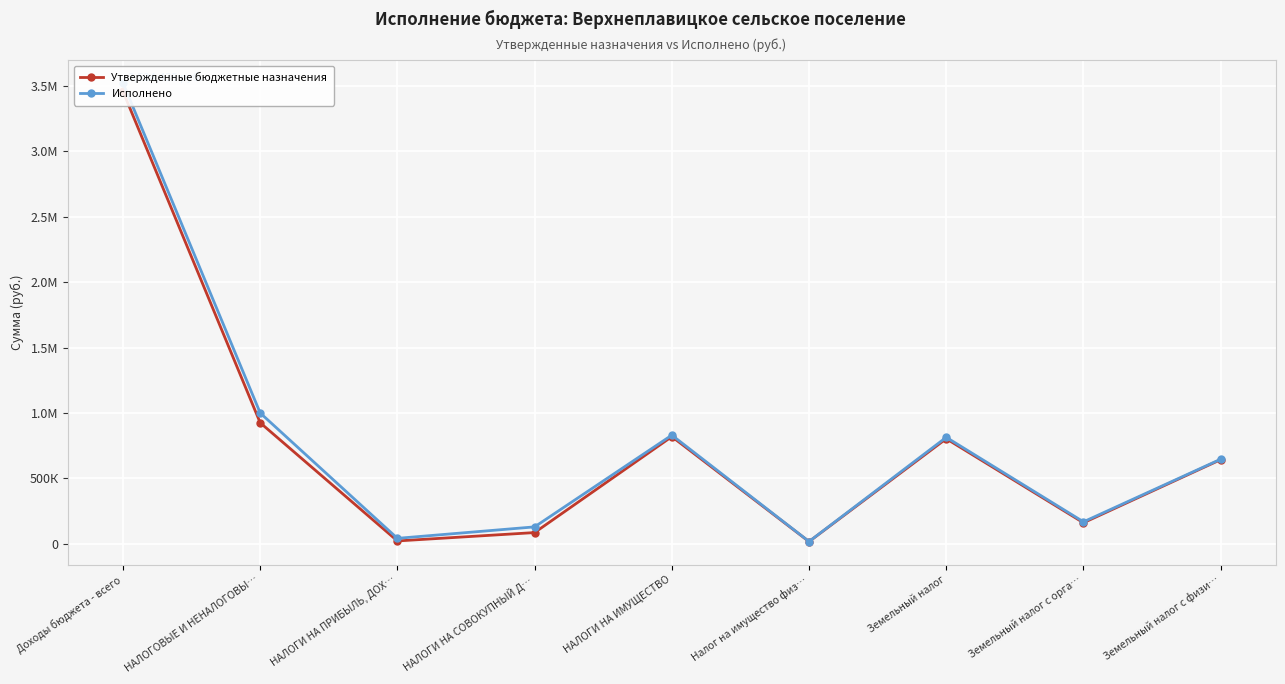

True or false: Утвержденные бюджетные назначения and Исполнено cross at least once.

False